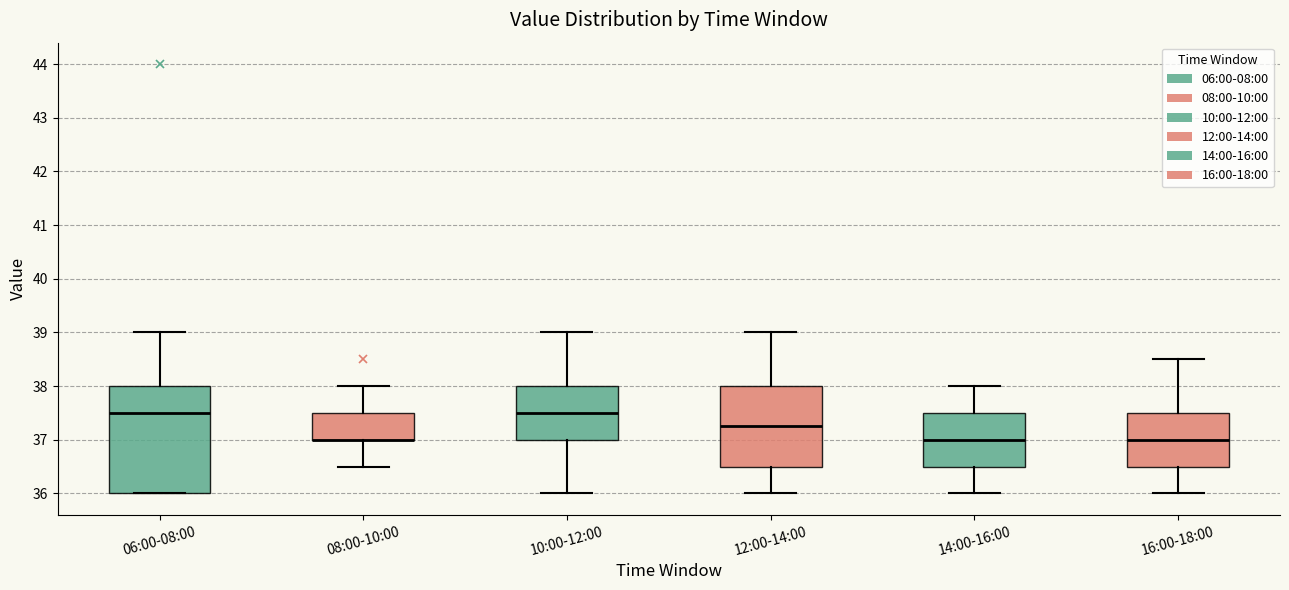

Which box is the tallest, from its lower edge to its upper edge?

06:00-08:00